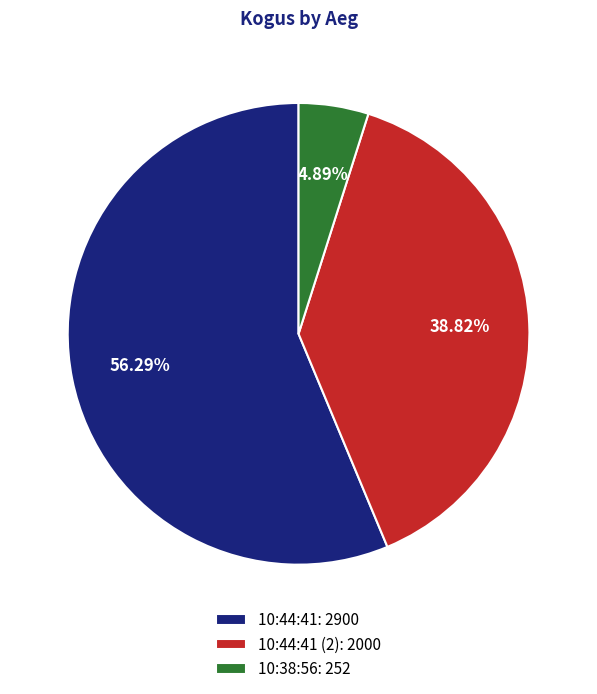

Do 10:44:41 (2): 2000 and 10:38:56: 252 together represent more than half of the pie?

No